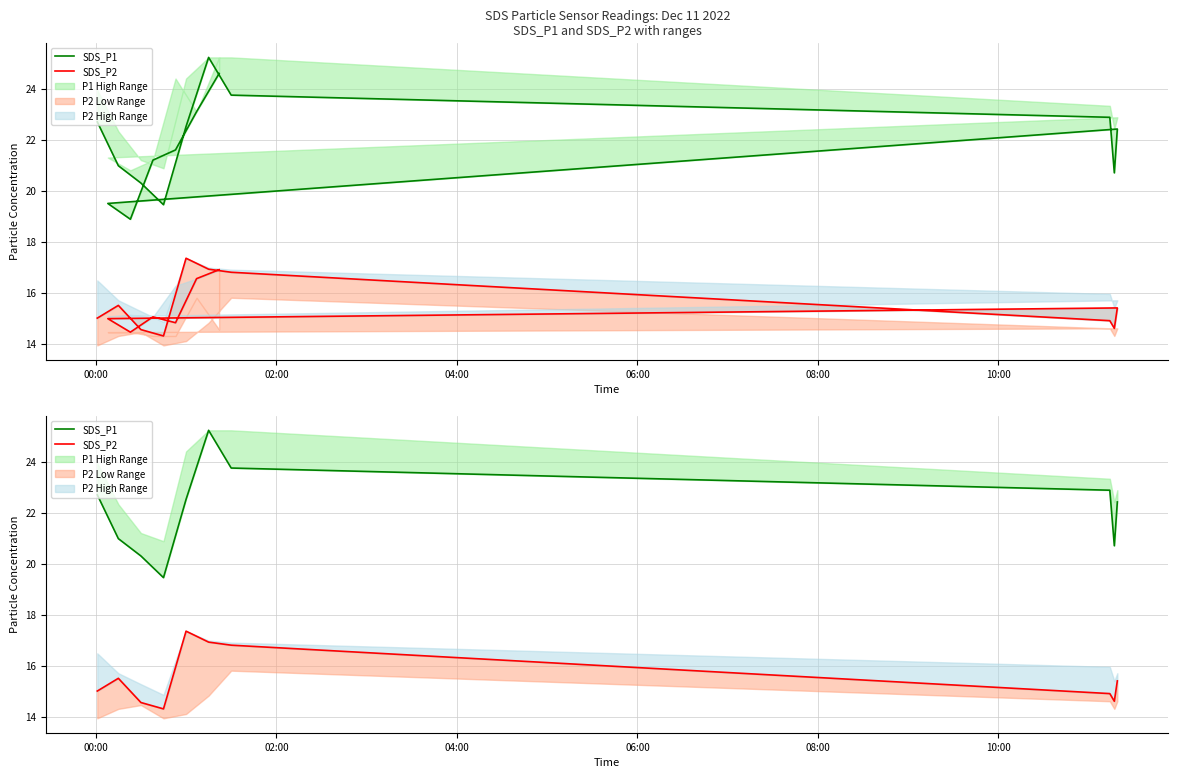

True or false: SDS_P2 and SDS_P1 intersect in this chart.

False